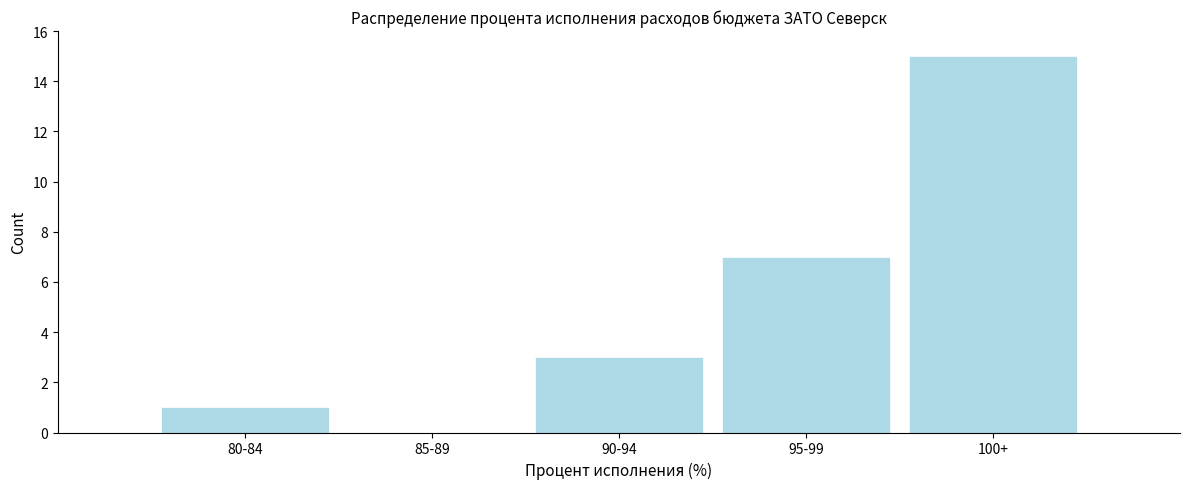

Reading left to right, transcribe all the data shown in this chart.

80-84=1	85-89=0	90-94=3	95-99=7	100+=15